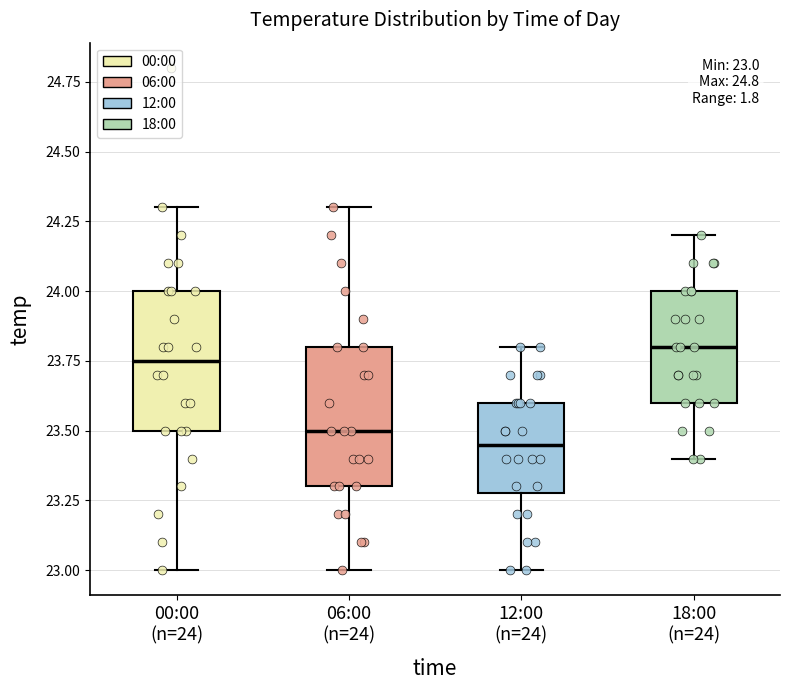

Which box has the lowest median line?

12:00 (n=24)